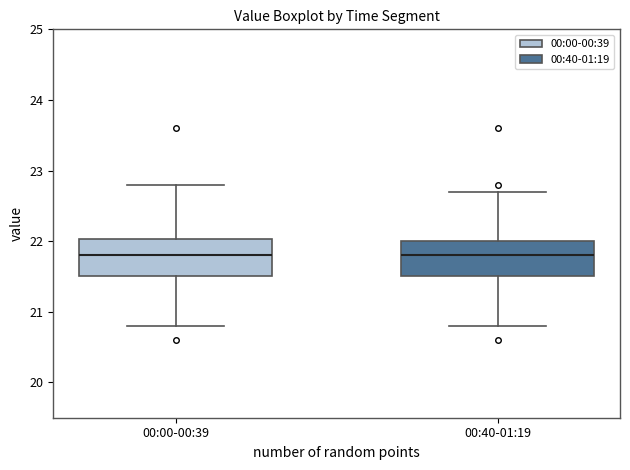

Reading left to right, read every box against the y-axis: the position of its median line, the range the box covers, and the ends of its whiskers. The values are not printed on the chart, so give them approximately, as read against the axis.

00:00-00:39: median 21.8, box 21.5 to 22.0, whiskers 20.8 to 22.8
00:40-01:19: median 21.8, box 21.5 to 22.0, whiskers 20.8 to 22.7